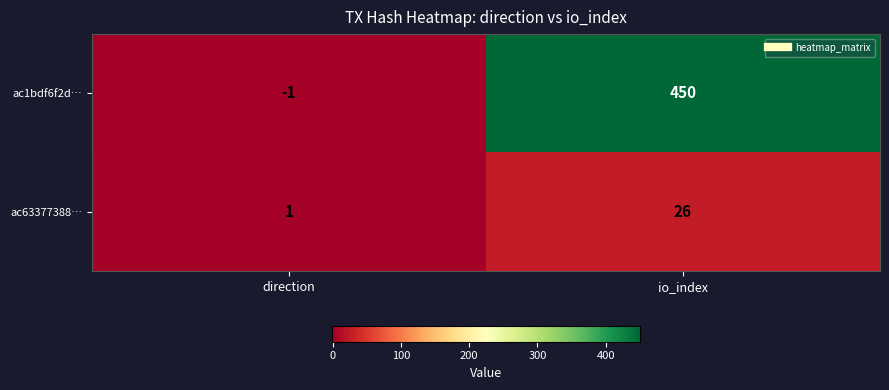

What is the sum of all ac63377388… values?

27